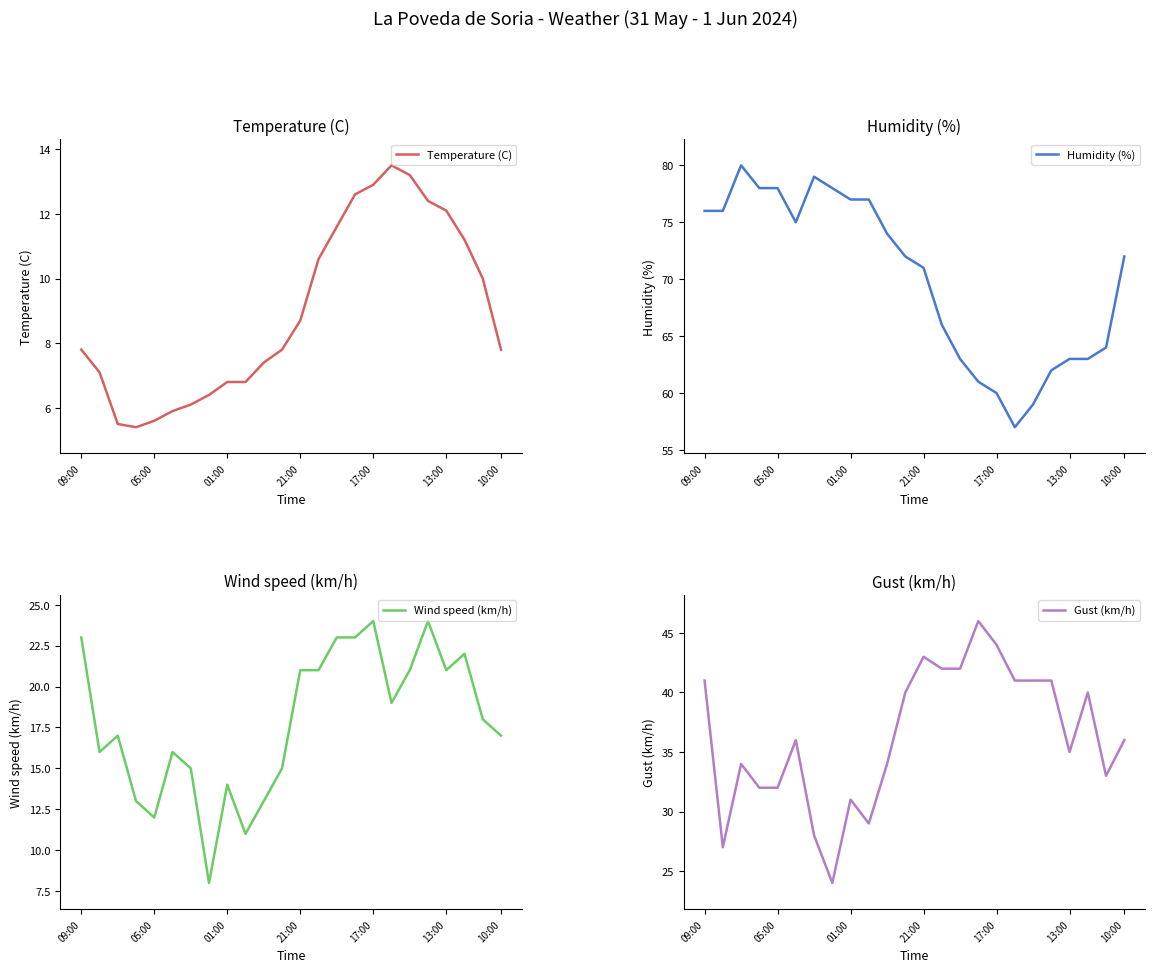

Between 9 and 17, which series saw the biggest shift?

Humidity (%)